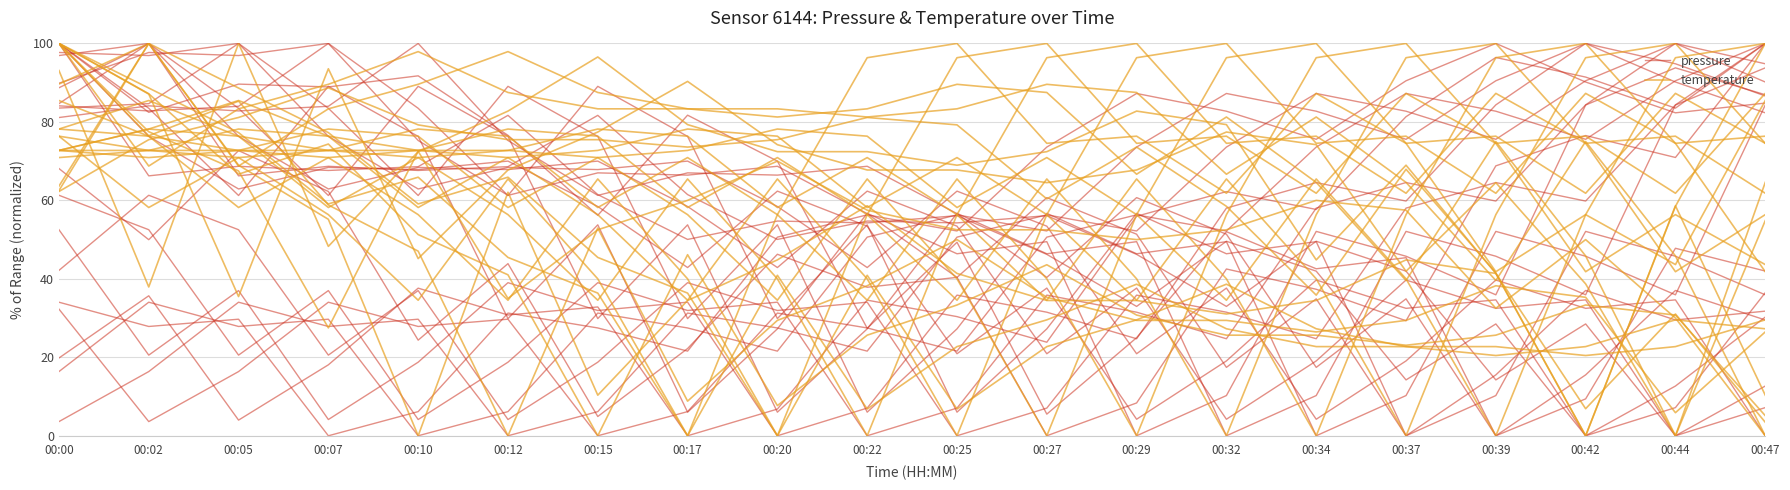

How many intersections are there between temperature and pressure?

6